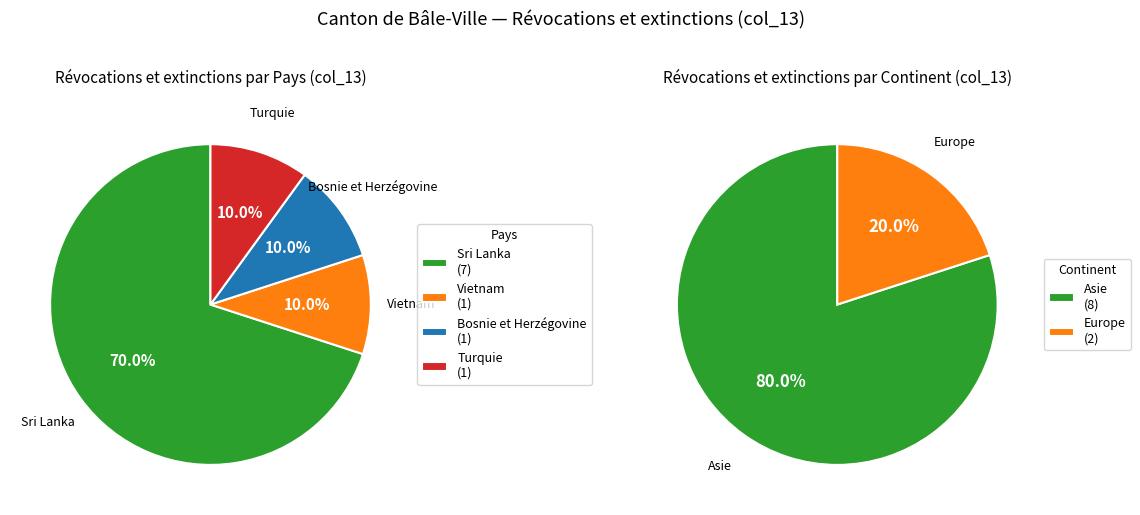

What is the largest slice in the pie chart?

Sri Lanka